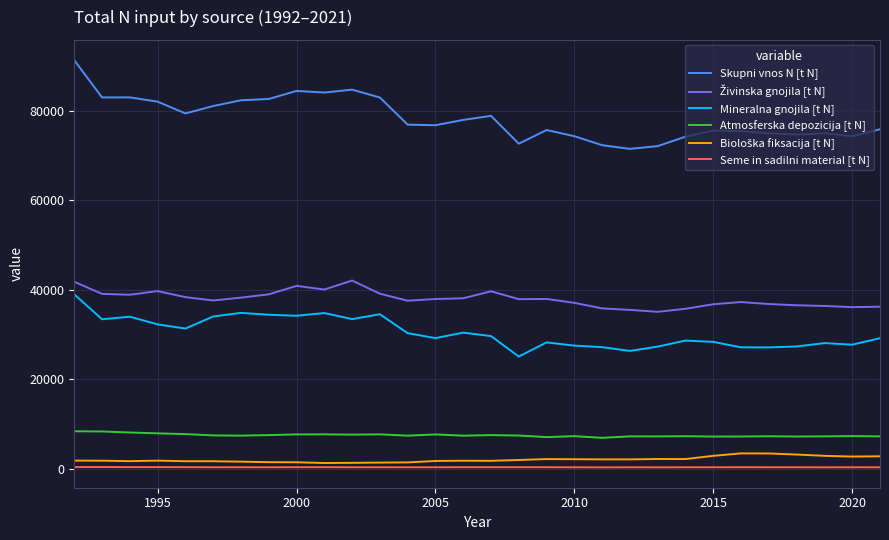

What is the maximum value for Skupni vnos N [t N]?

91272.1